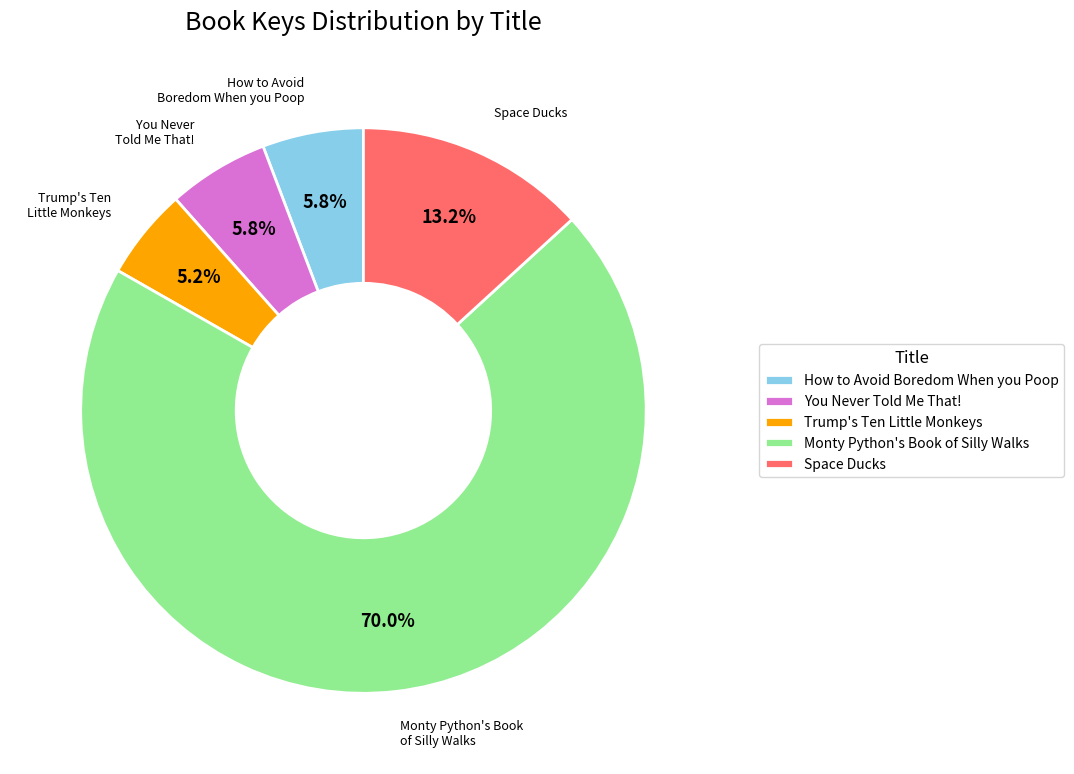

To the nearest percent, what percentage of the pie is Trump's Ten Little Monkeys?

5%